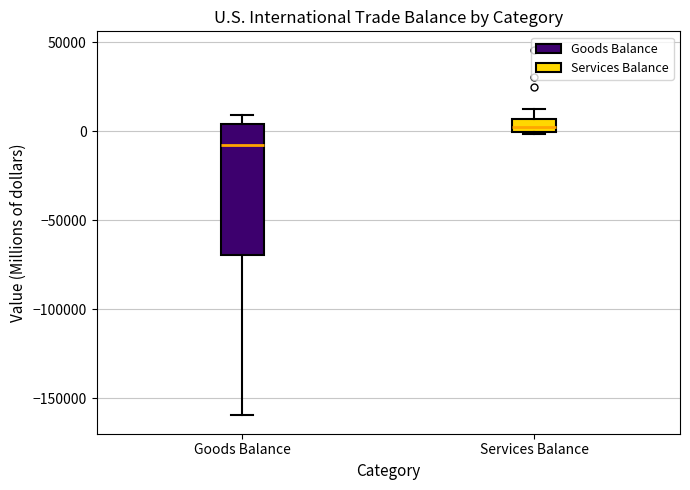

Comparing the boxes themselves (not the whiskers), which one is the tallest?

Goods Balance